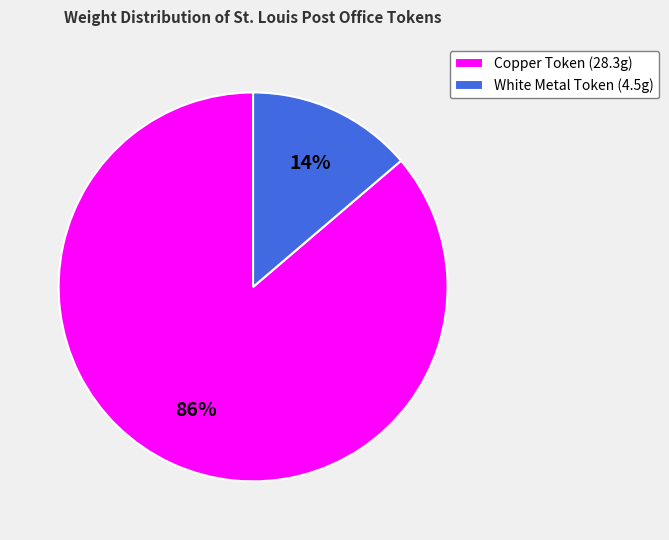

Which has a higher value, Copper Token (28.3g) or White Metal Token (4.5g)?

Copper Token (28.3g)